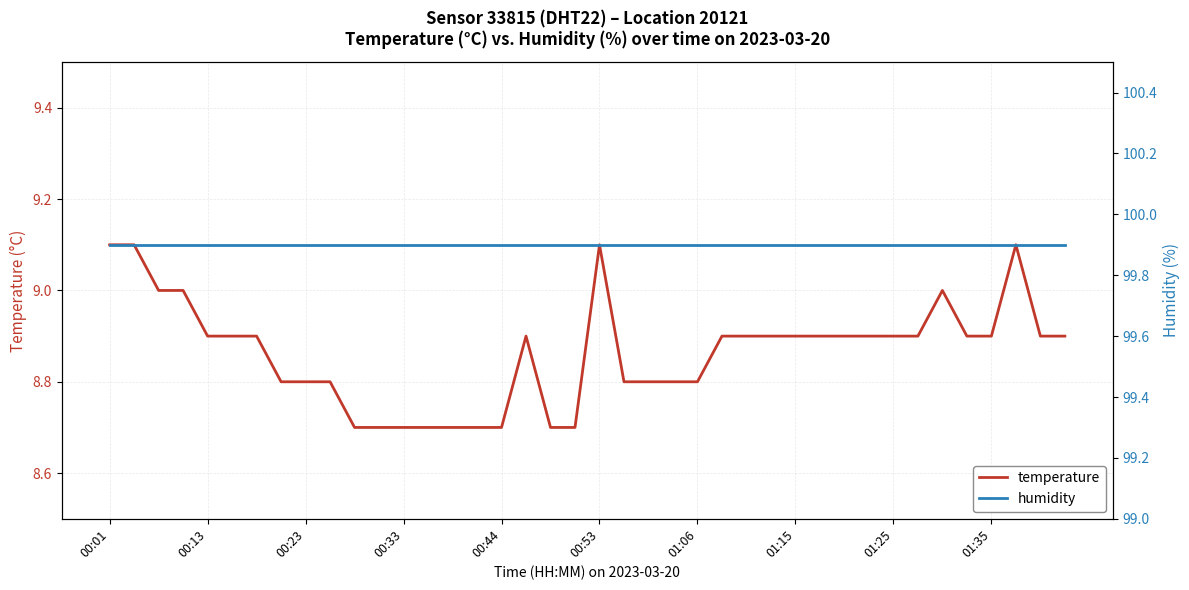

Which has a higher value, 29 or 34?

34